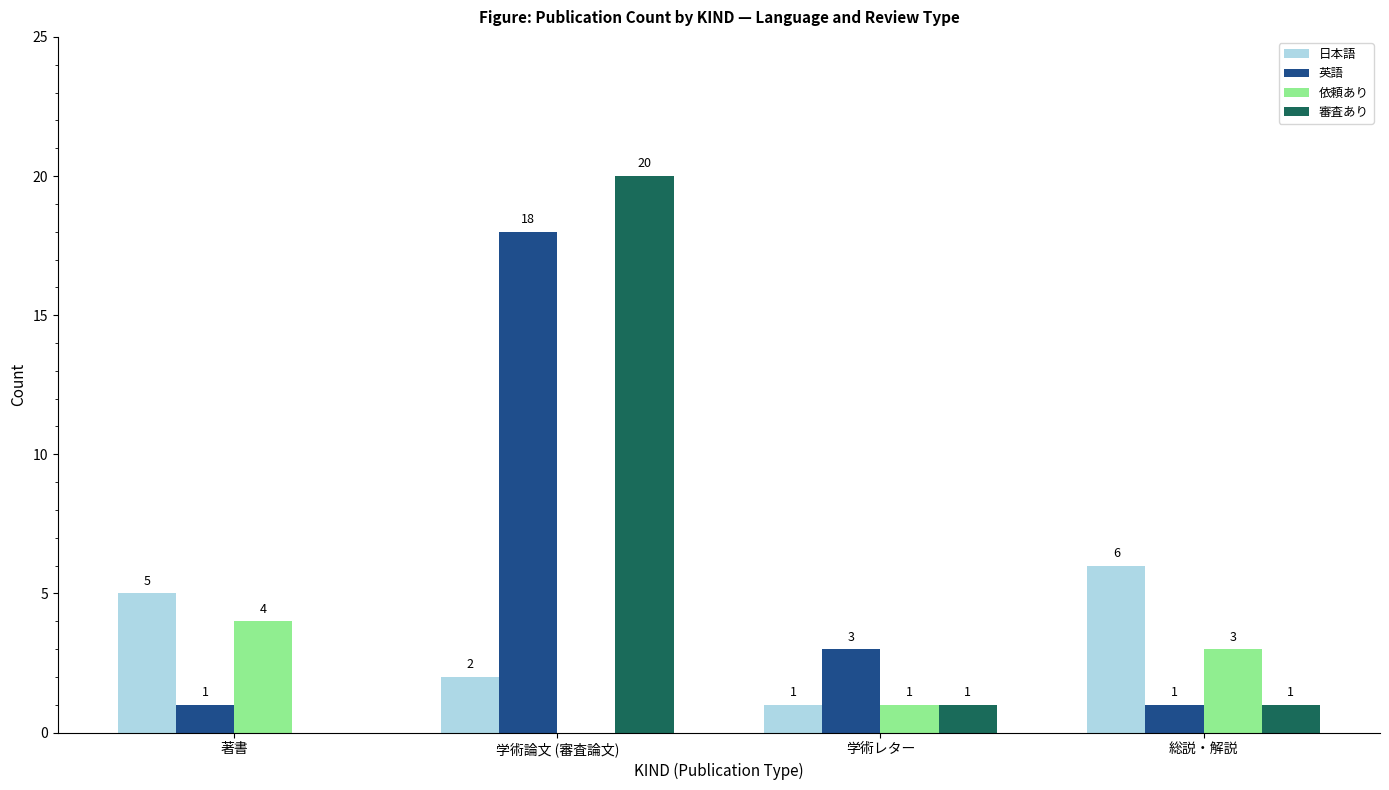

What is the difference between the 日本語 values at 学術レター and 総説・解説?

5